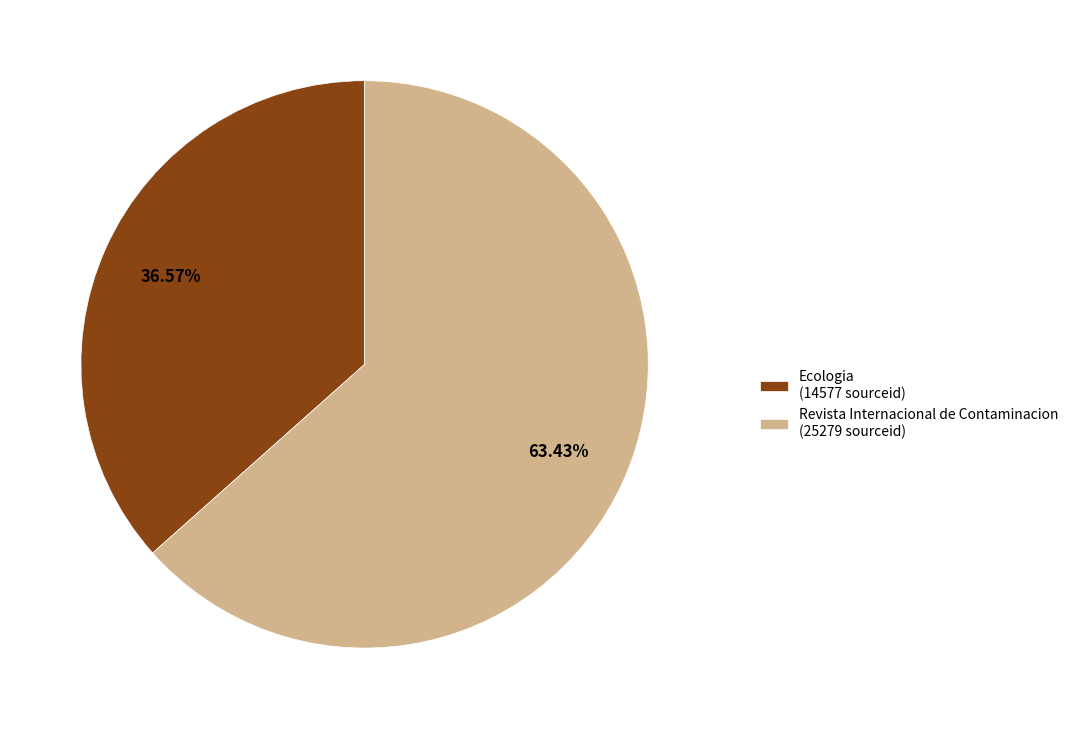

To the nearest percent, what is the average slice percentage?

50%